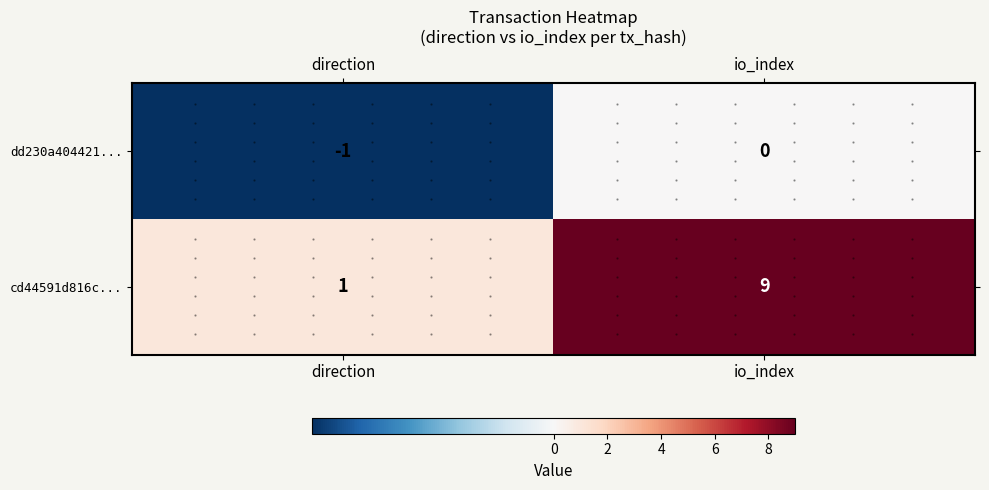

Which label corresponds to the largest value in the chart?

io_index